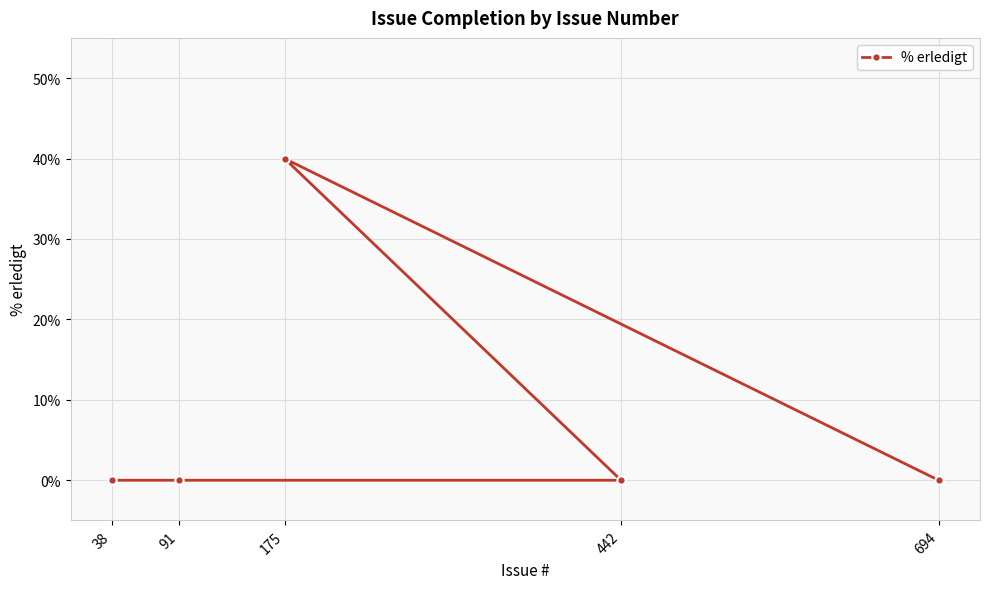

True or false: there are more than 2 points higher than both neighbors.

False